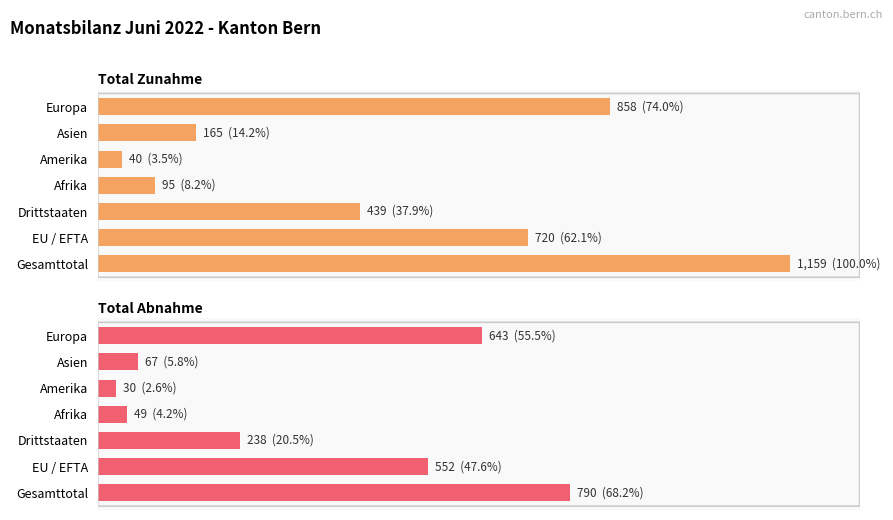

List the labels in order of Total Abnahme value, smallest first.

Amerika, Afrika, Asien, Drittstaaten, EU / EFTA, Europa, Gesamttotal